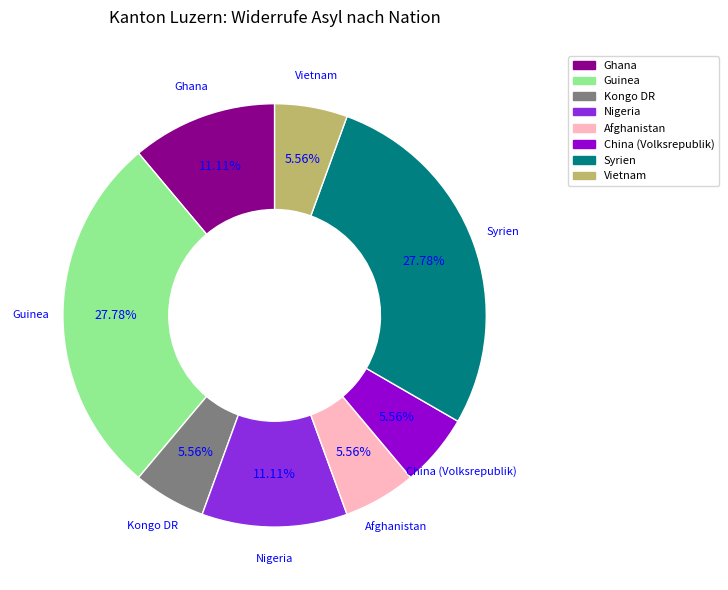

Approximately how many times larger is the value at China (Volksrepublik) compared to Syrien?

0.2